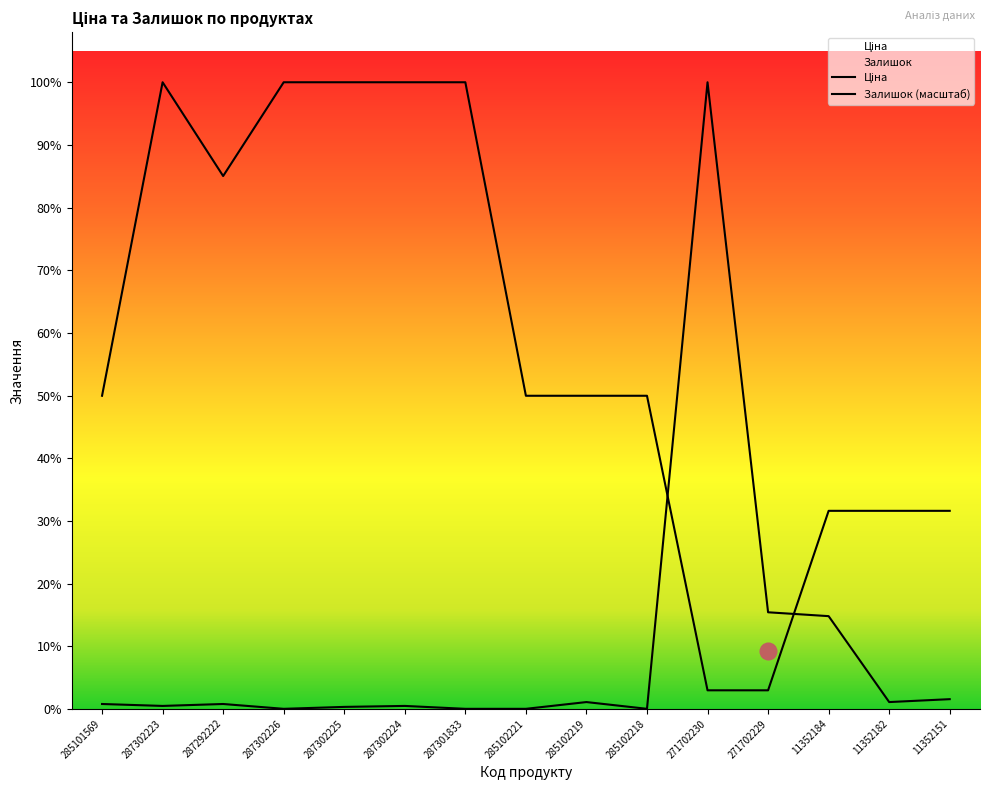

Count the number of categories in the chart.

15